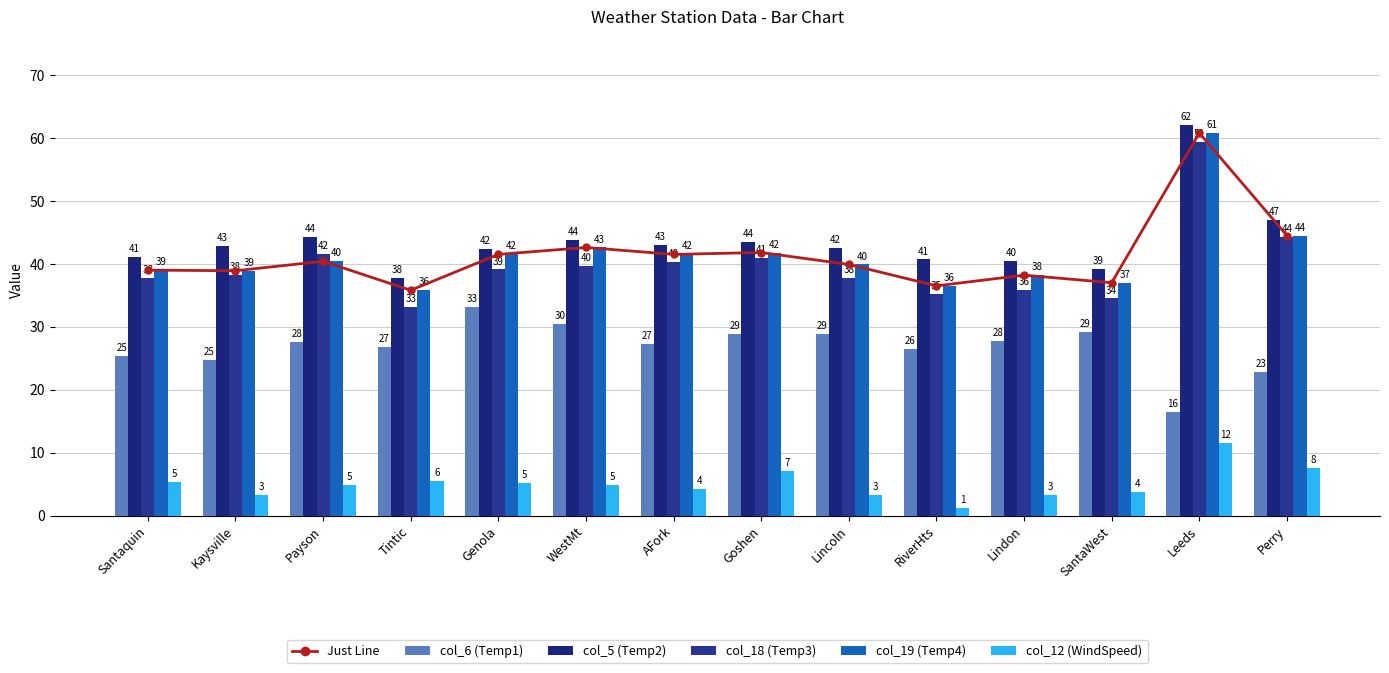

True or false: col_12 (WindSpeed) has a value of 5.5 at Tintic.

True